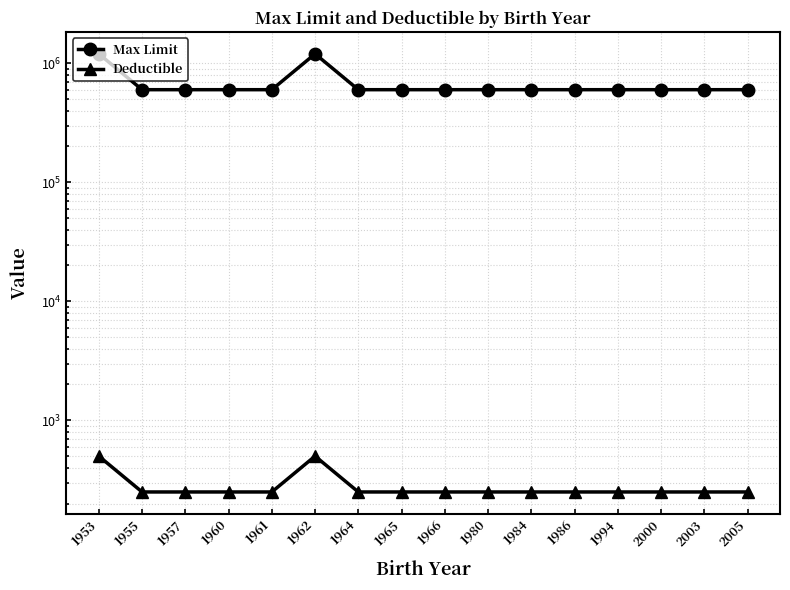

What is the value of the Max Limit point at the 14th from the left?

600000